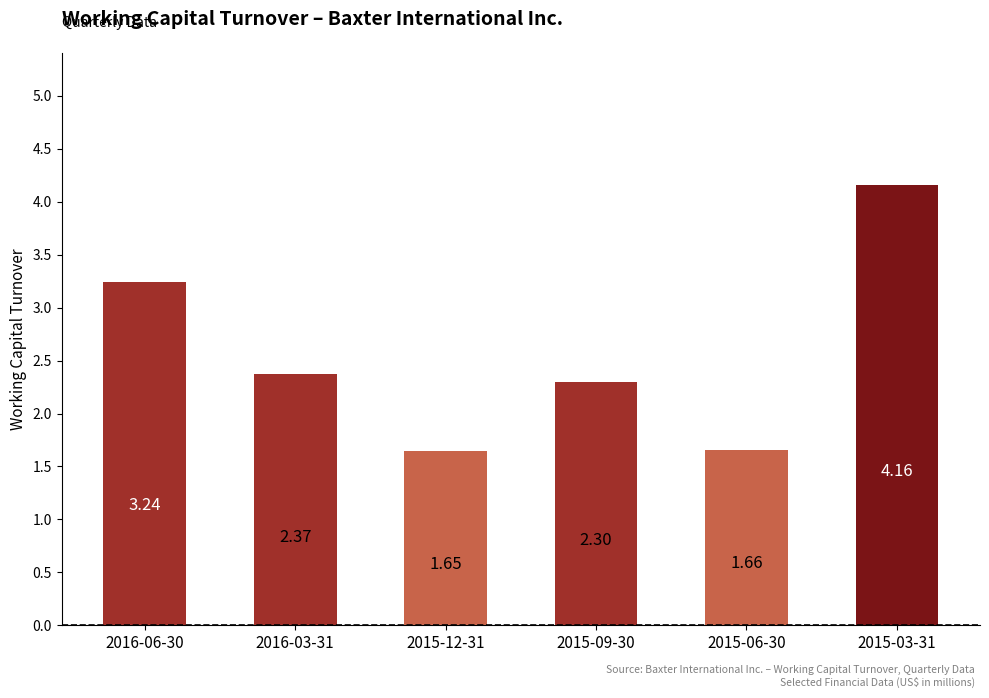

At which category does the chart reach its peak across all series?

2015-03-31